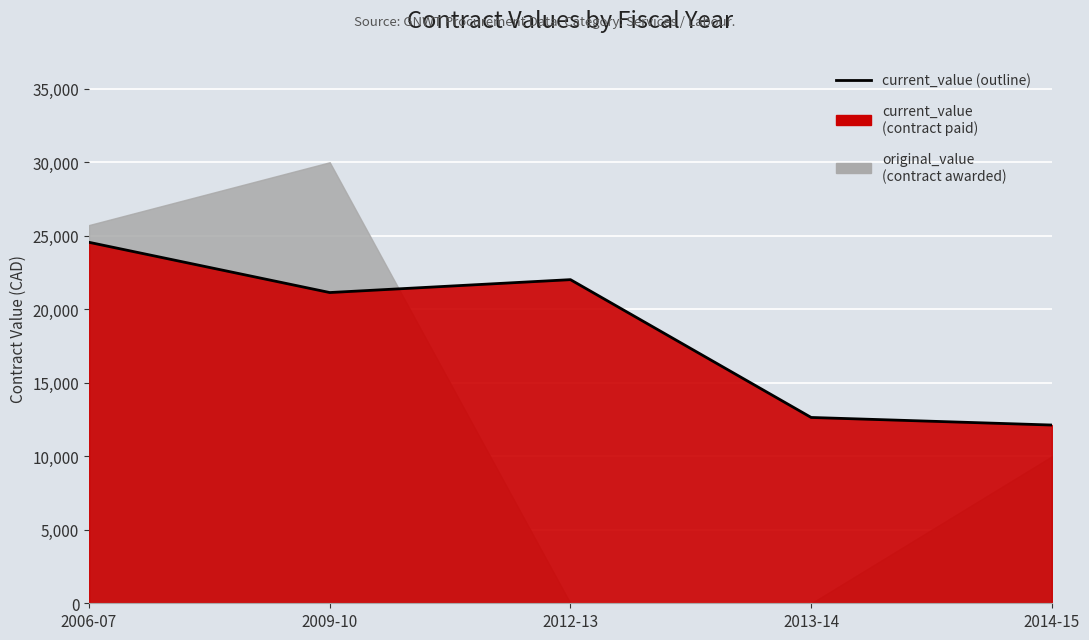

True or false: the data has more than 2 interior local peaks.

False